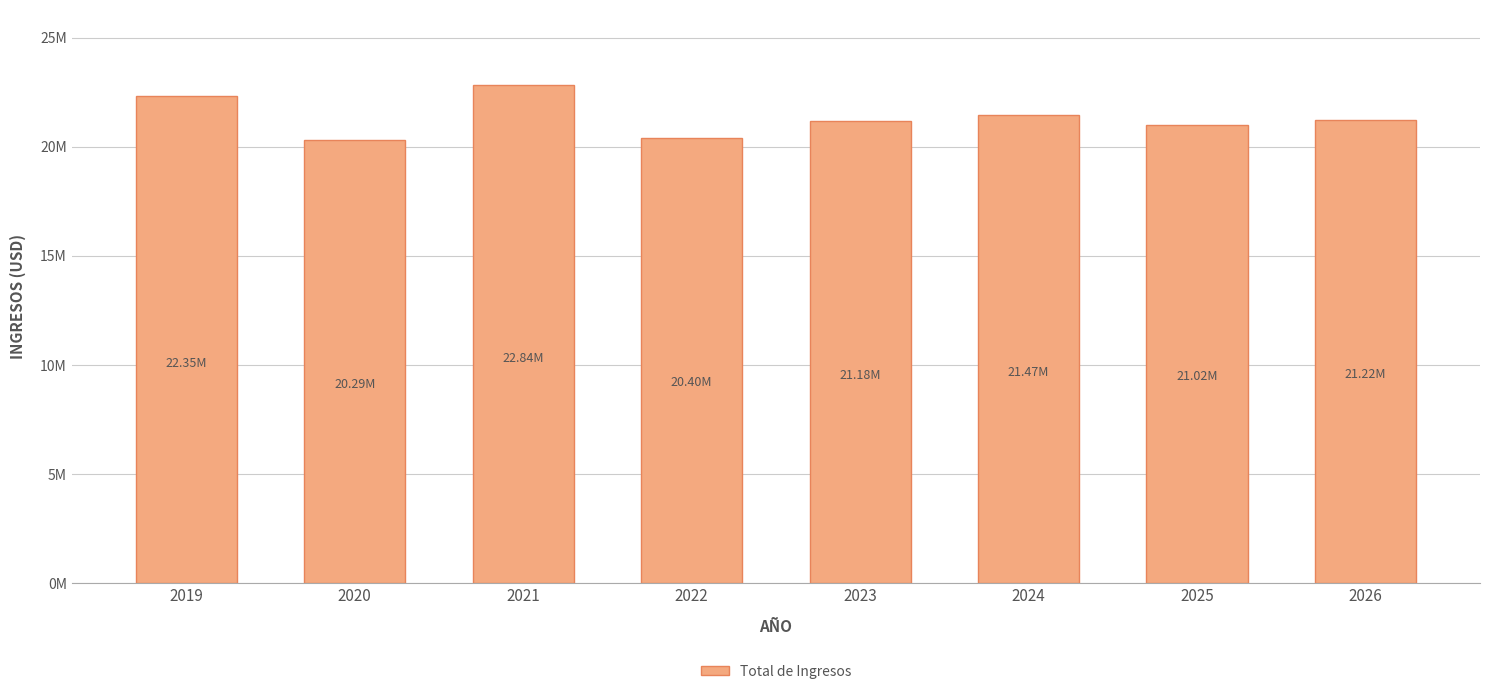

List the labels in order of value, largest first.

2021, 2019, 2024, 2026, 2023, 2025, 2022, 2020